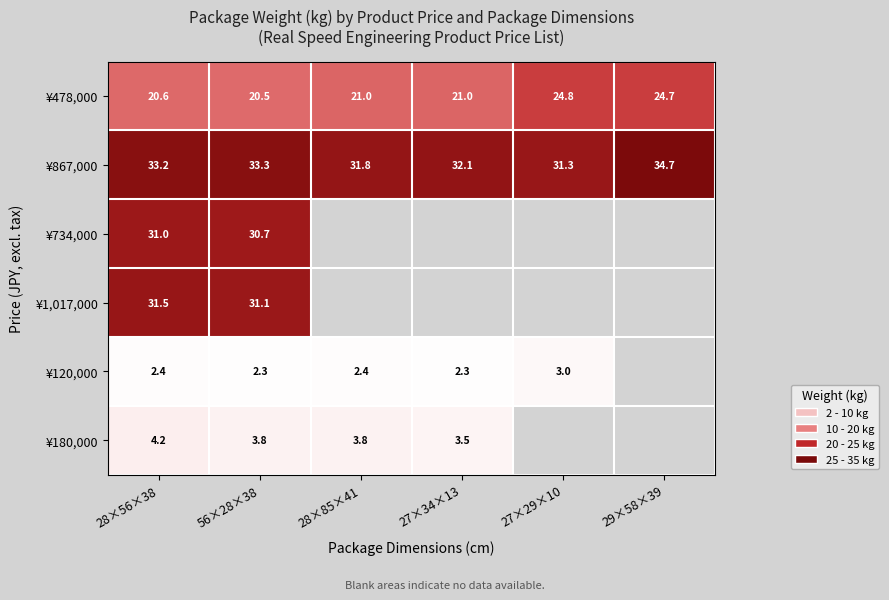

What is the sum of the ¥867,000 values at 29×58×39 and 56×28×38?

68.0